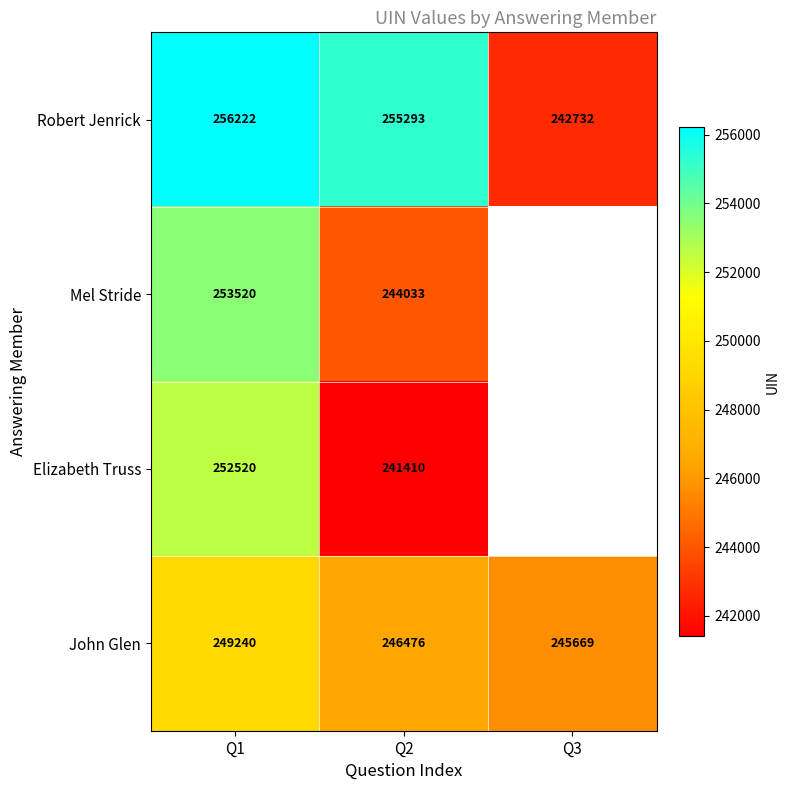

How many data points does each series have?

3